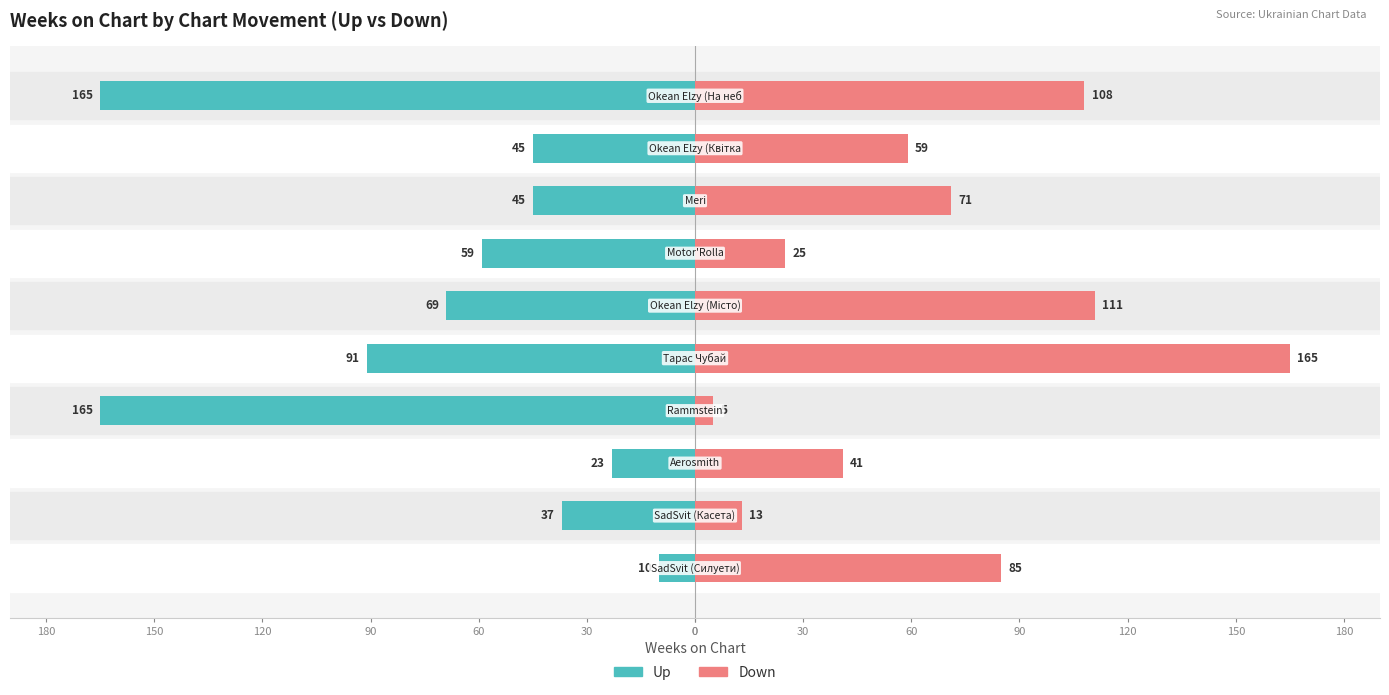

What is the average value of the up (weeks on chart) series?

-71